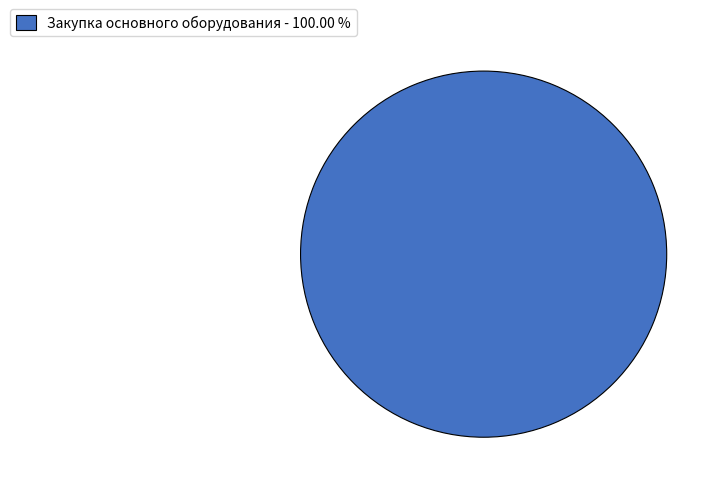

Rank the categories by value from highest to lowest.

Закупка основного оборудования - 100.00 %